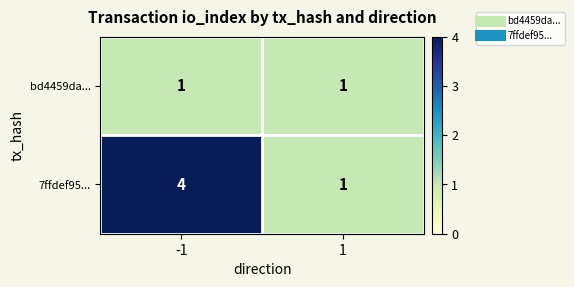

The bd4459da... series shows 2 at 1. True or false?

False